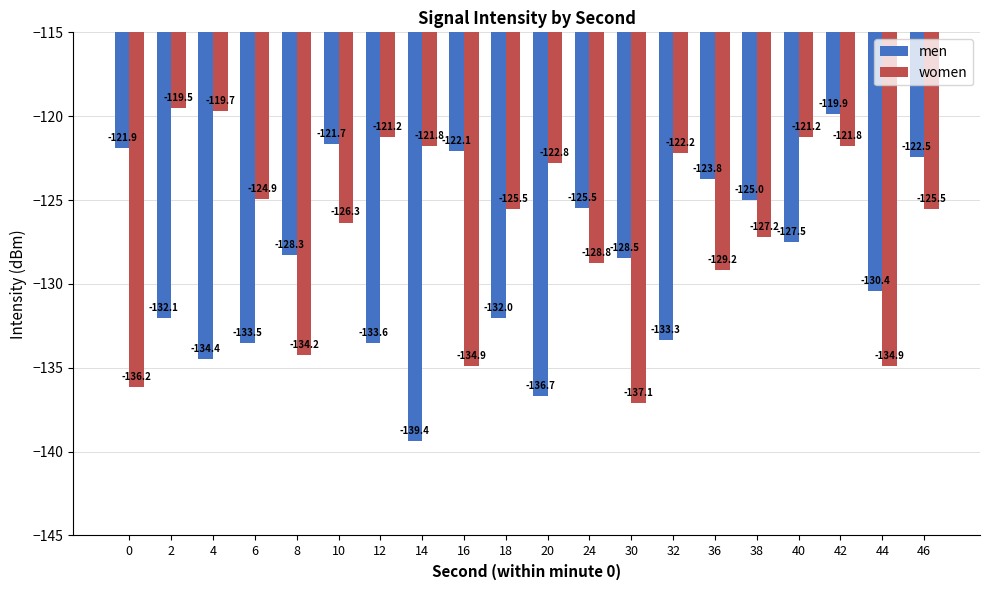

What is the difference between the second highest and minimum values in the women series?

17.4